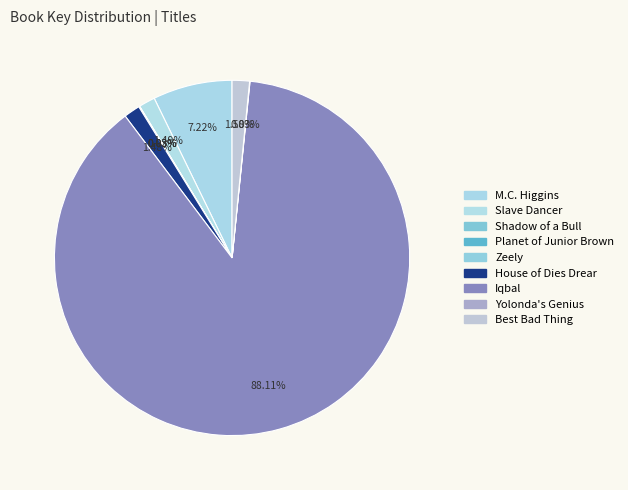

What is the smallest slice in the pie chart?

Planet of Junior Brown